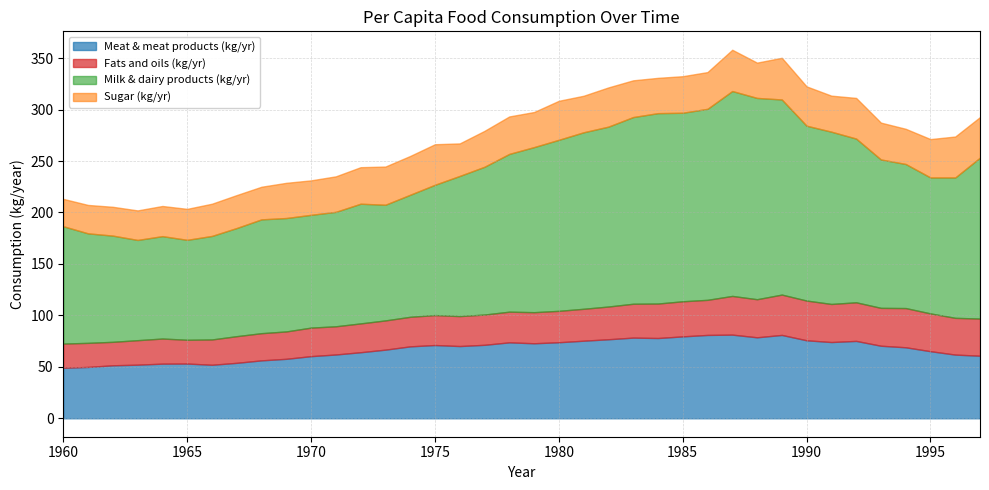

At which label does Sugar (kg/yr) reach its peak?

1989